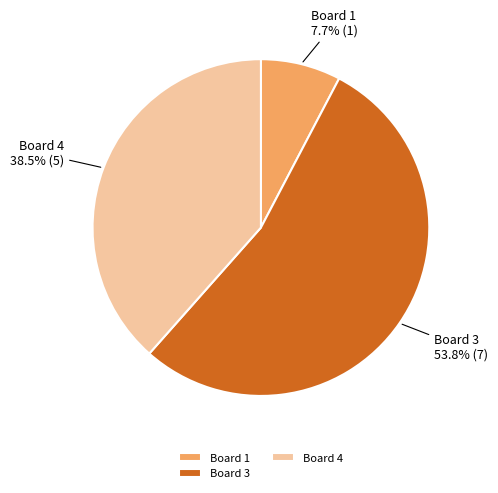

Which category has the smallest portion of the pie?

Board 1